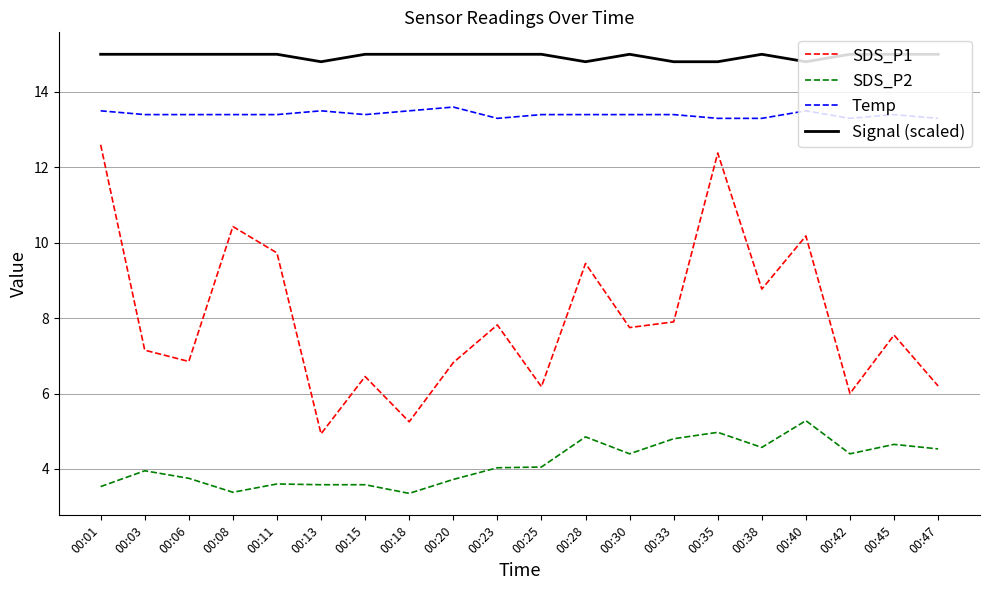

True or false: SDS_P2 has more than 0 interior local peaks.

True